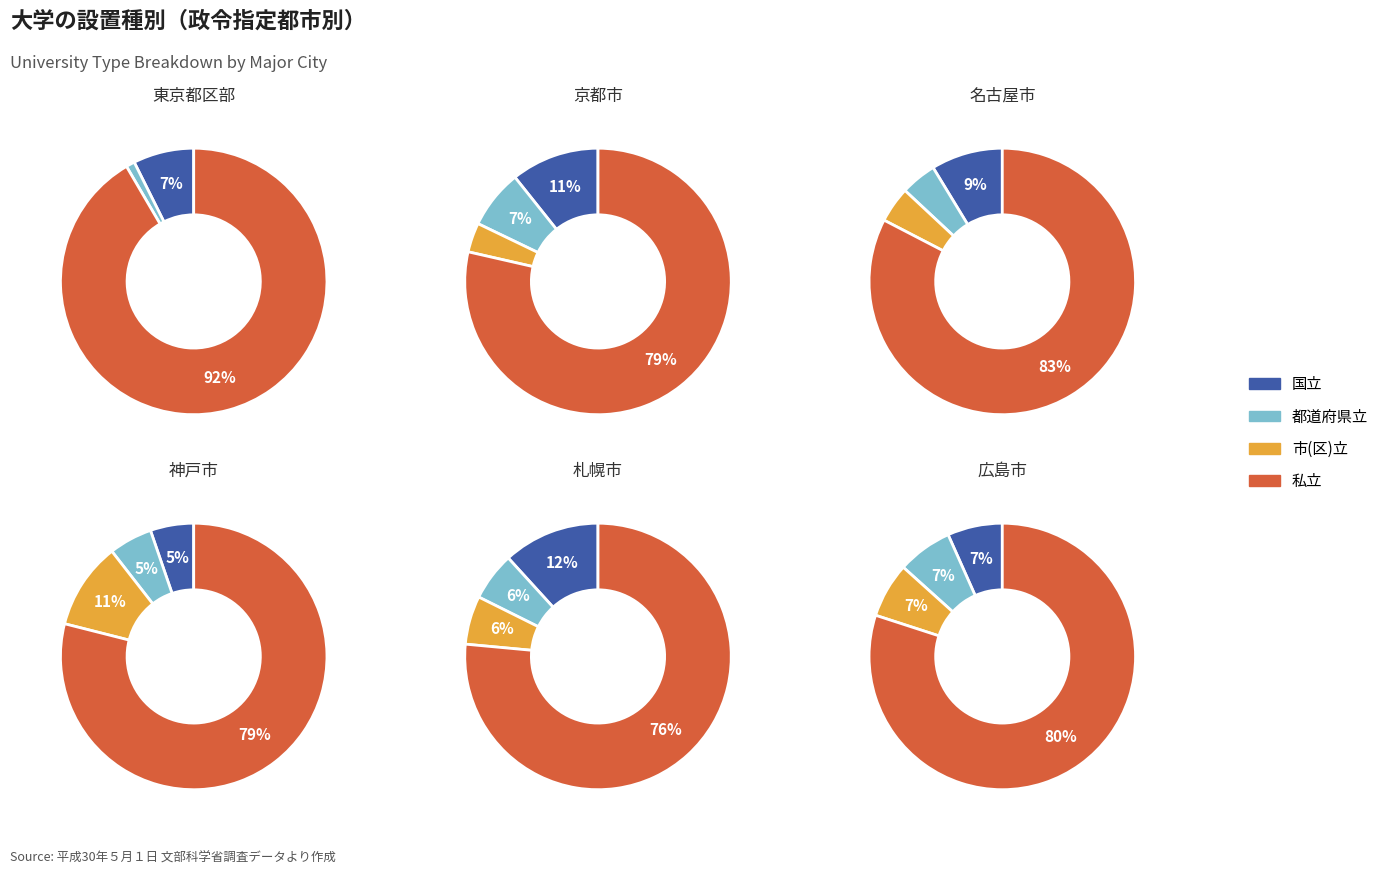

Which series has the largest range (max minus min)?

私立